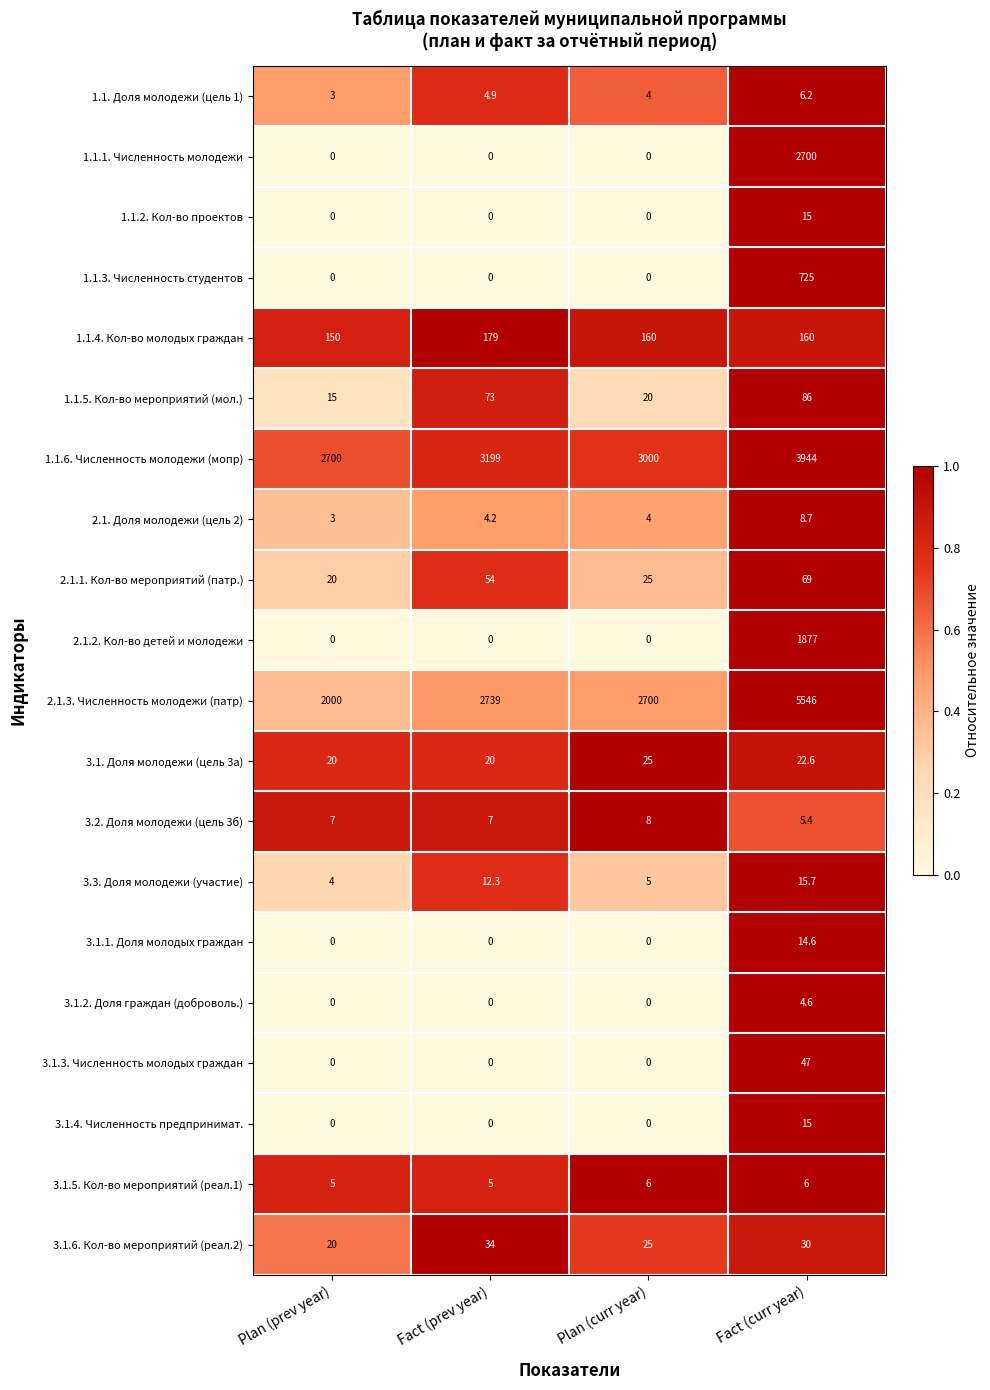

What is the difference between the maximum and second lowest values in the 1.1.2. Кол-во проектов series?

15.0